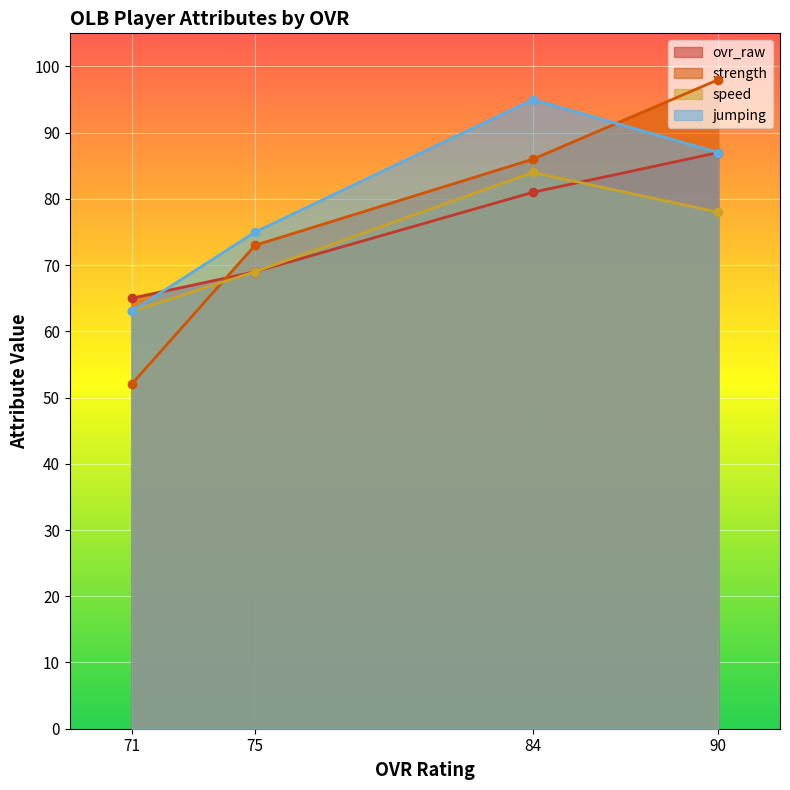

True or false: ovr_raw has a value of 69 at 75.

True